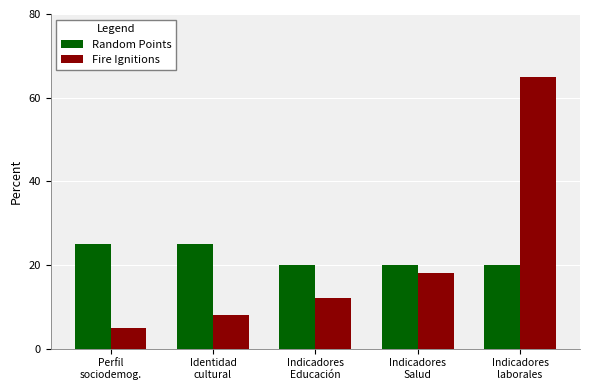

True or false: Random Points has a value of 20 at Indicadores
Salud.

True